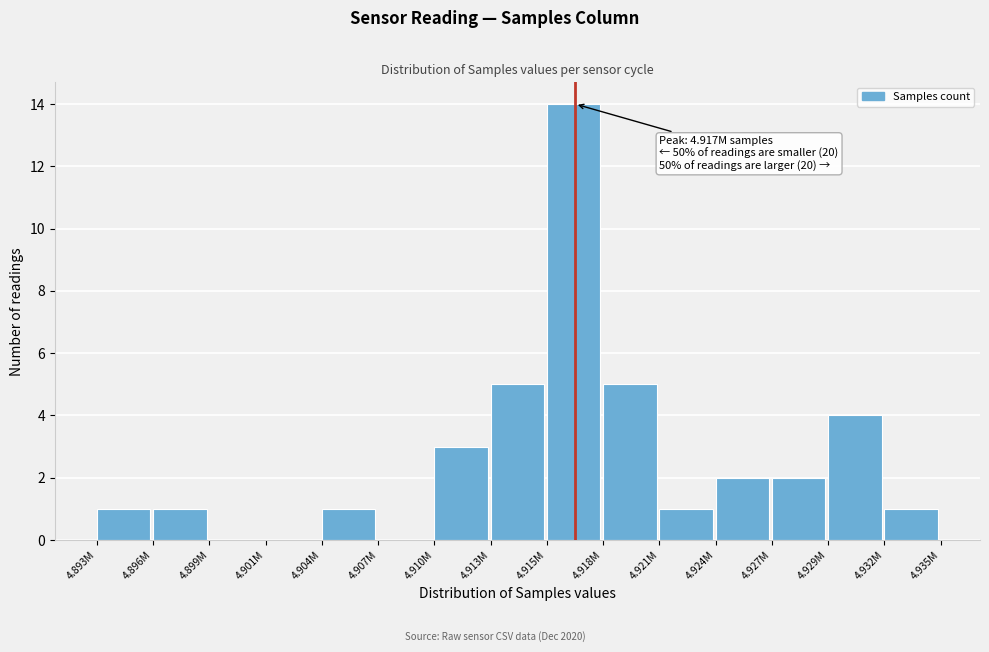

Reading right to left, what are all the values shown in this chart?

4.932M=1	4.929M=4	4.927M=2	4.924M=2	4.921M=1	4.918M=5	4.915M=14	4.913M=5	4.910M=3	4.907M=0	4.904M=1	4.901M=0	4.899M=0	4.896M=1	4.893M=1